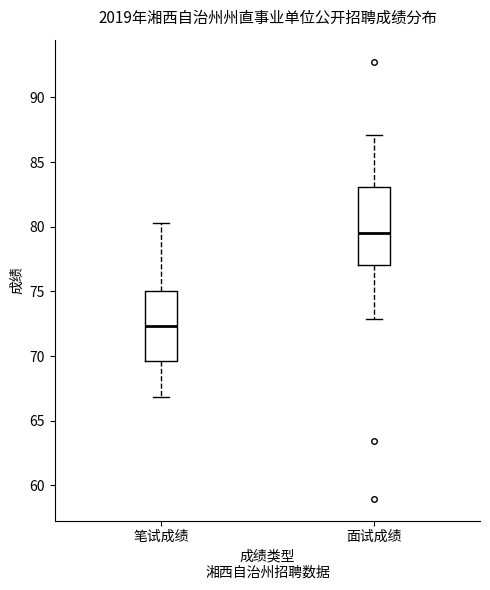

Which box is the tallest, from its lower edge to its upper edge?

面试成绩